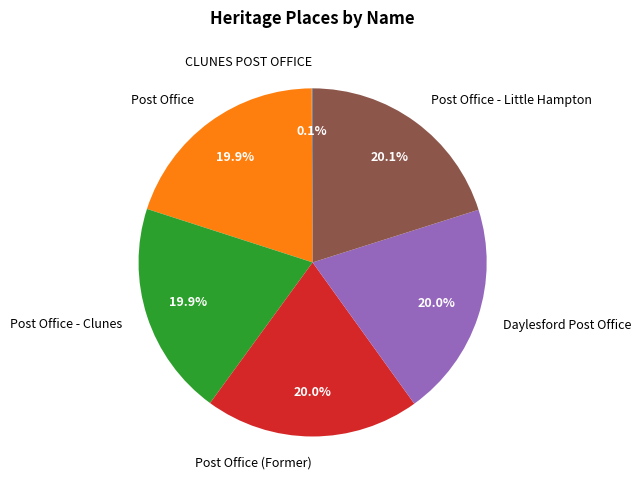

To the nearest percent, what is the average slice percentage?

17%